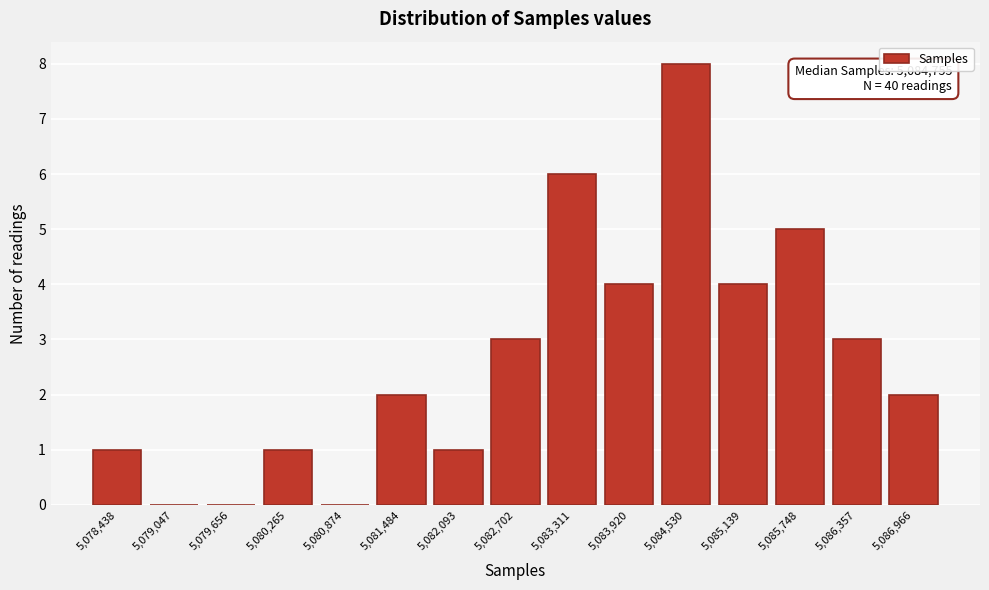

Reading left to right, list all the values displayed in this chart.

5,078,438=1	5,079,047=0	5,079,656=0	5,080,265=1	5,080,874=0	5,081,484=2	5,082,093=1	5,082,702=3	5,083,311=6	5,083,920=4	5,084,530=8	5,085,139=4	5,085,748=5	5,086,357=3	5,086,966=2